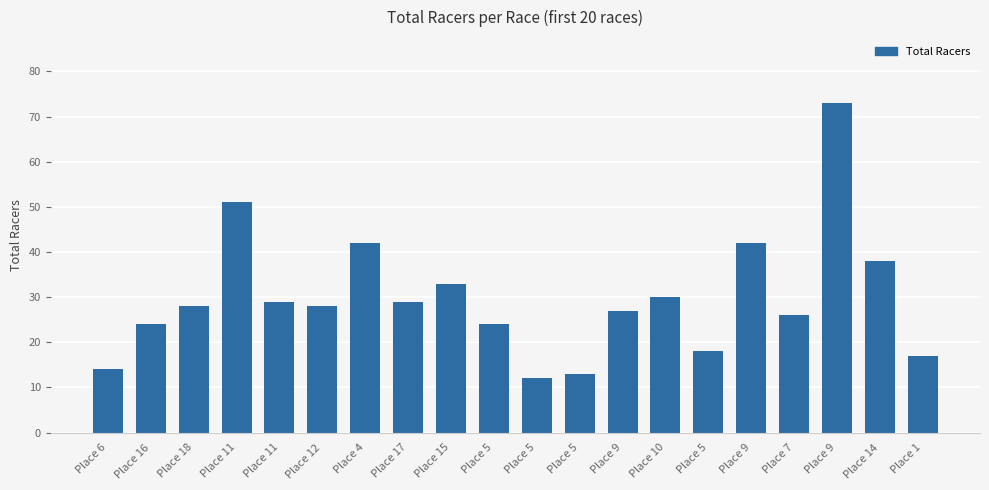

List the labels in order of value, largest first.

Place 9, Place 11, Place 4, Place 9, Place 14, Place 15, Place 10, Place 11, Place 17, Place 18, Place 12, Place 9, Place 7, Place 16, Place 5, Place 5, Place 1, Place 6, Place 5, Place 5